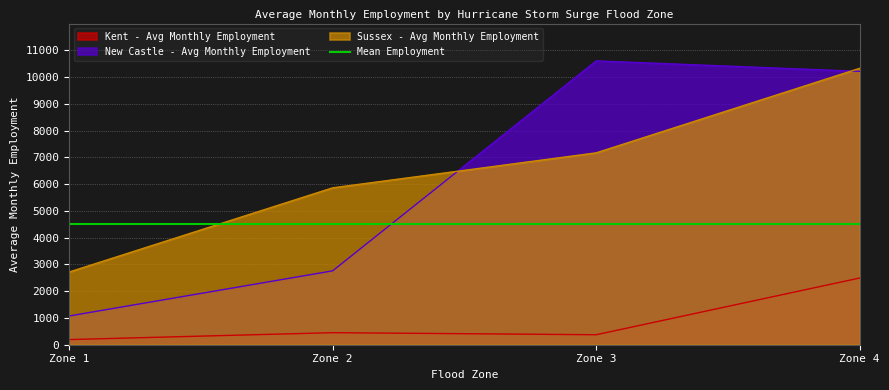

What is the minimum value for Kent - Avg Monthly Employment?

192